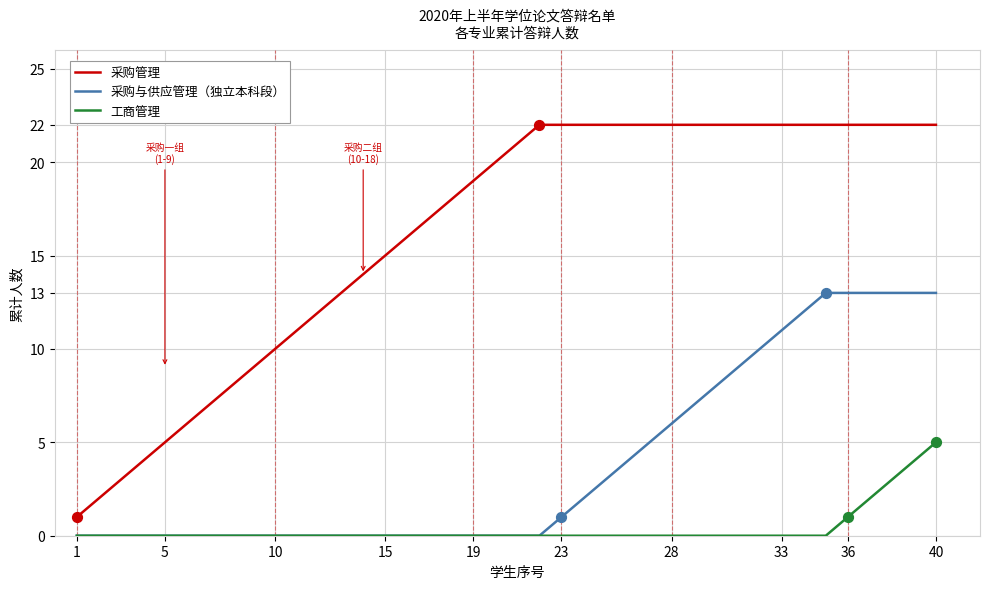

True or false: 采购管理 and 采购与供应管理（独立本科段） cross at least once.

False